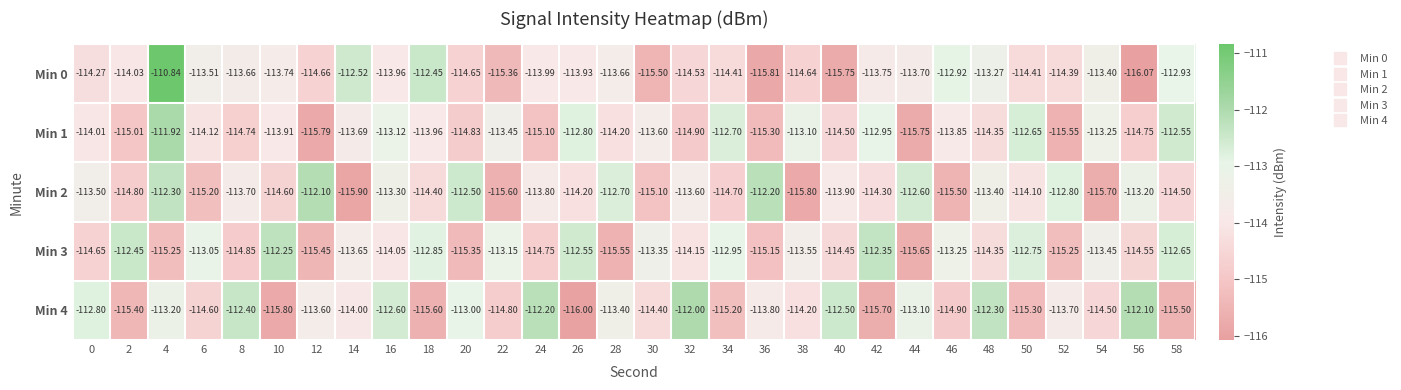

List the series in order of their peak value, highest first.

Min 0, Min 1, Min 4, Min 2, Min 3